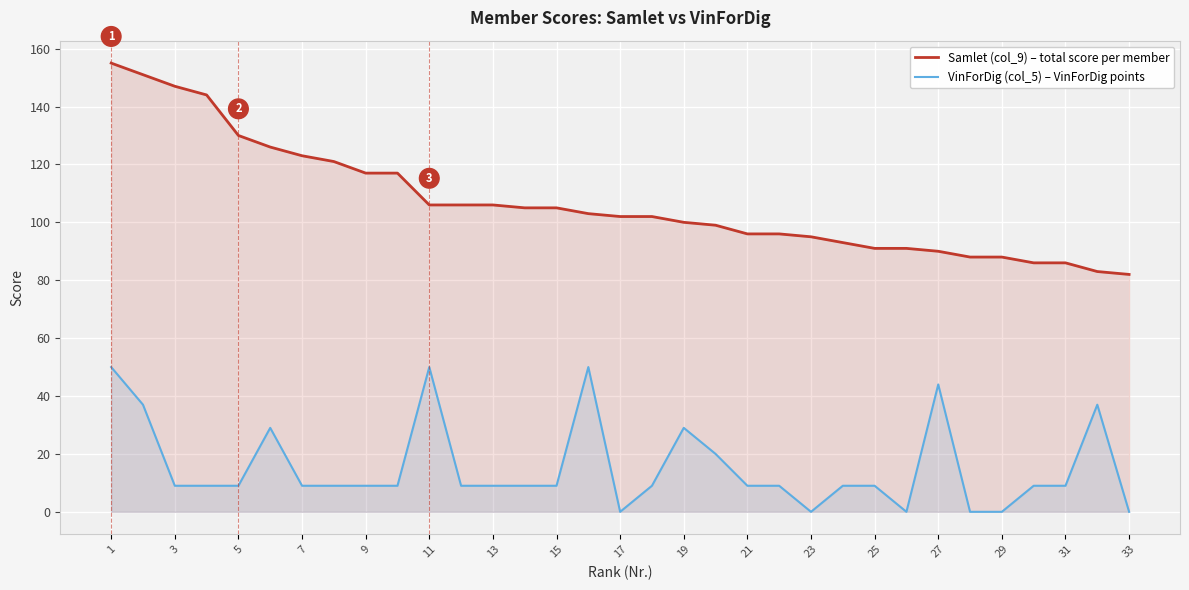

At which label does Samlet (col_9) – total score per member reach its peak?

1